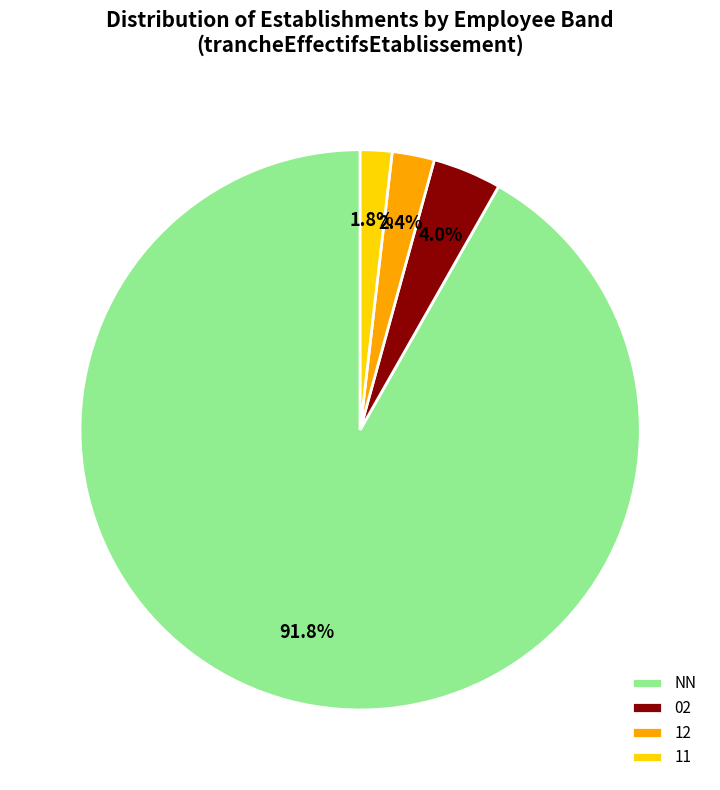

Approximately how many times larger is the value at 12 compared to 02?

0.6